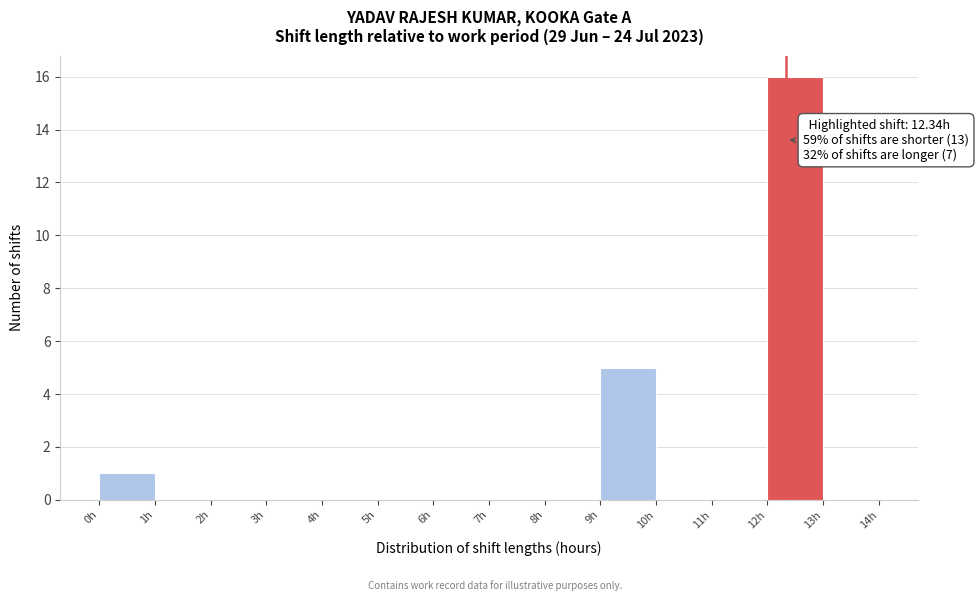

Which range on the x-axis has the tallest bar?

12 to 13